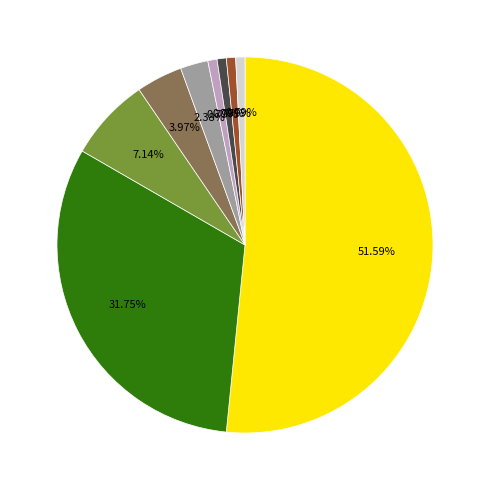

Is there a majority slice in this chart?

Yes